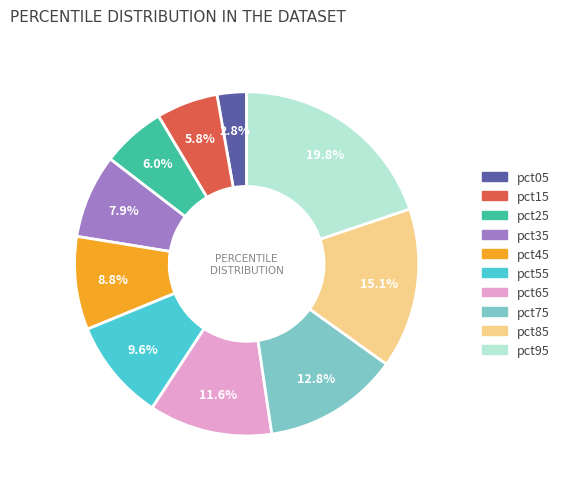

Which has a higher value, pct35 or pct15?

pct35